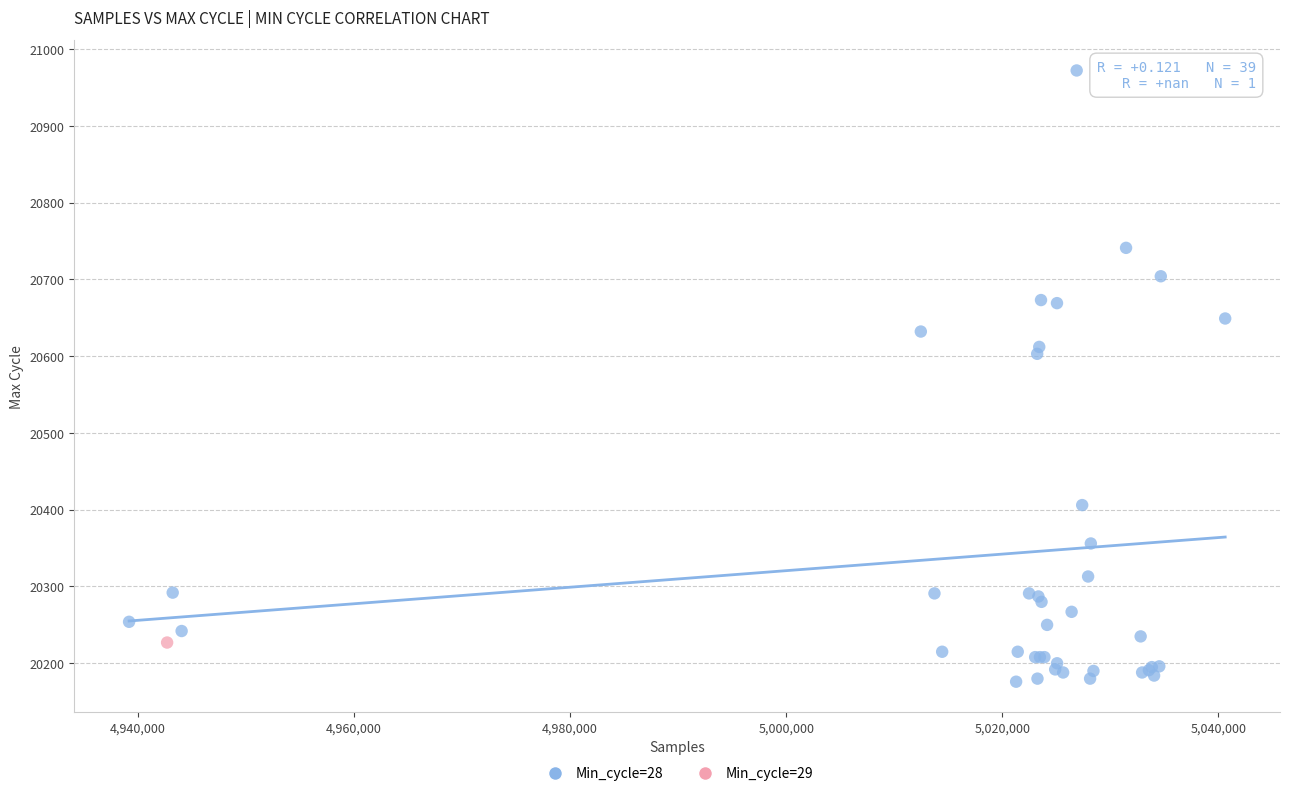

What are all the series names shown in the legend?

Min_cycle=28, Min_cycle=29